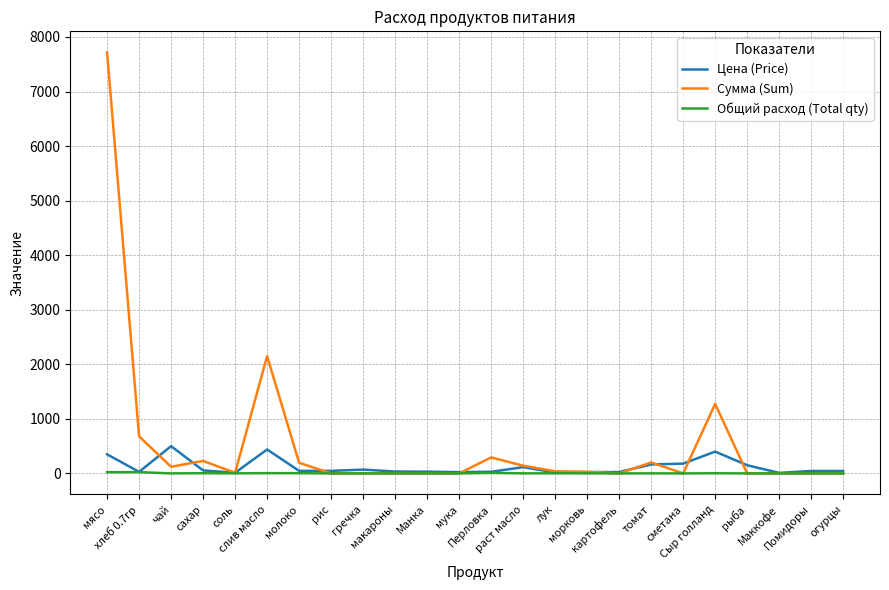

What is the greatest value displayed?

7717.5